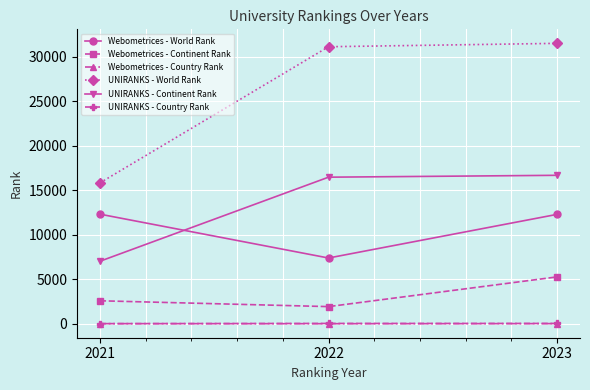

True or false: Webometrices - Continent Rank has a value of 1940 at 2022.

True